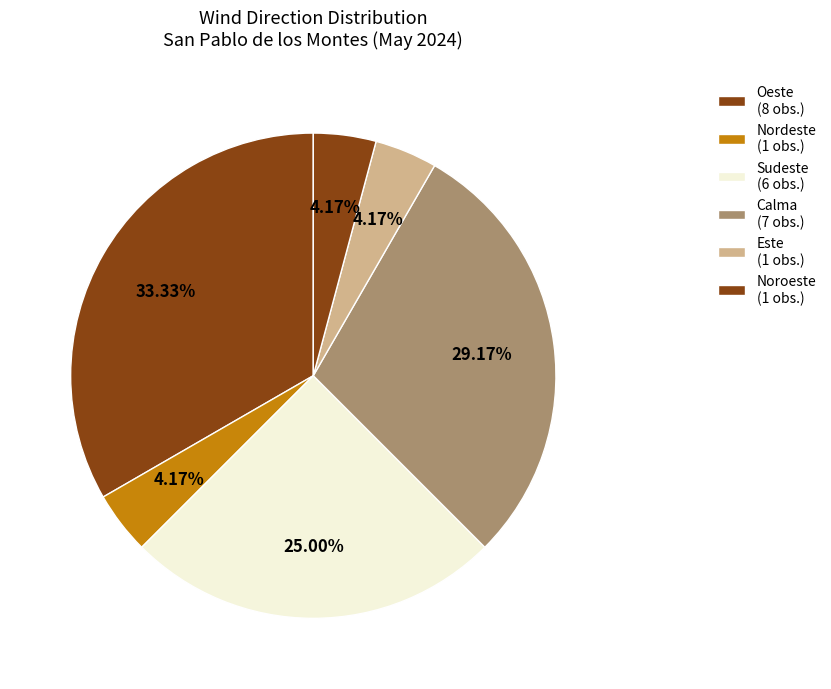

How many slices are in this pie chart?

6